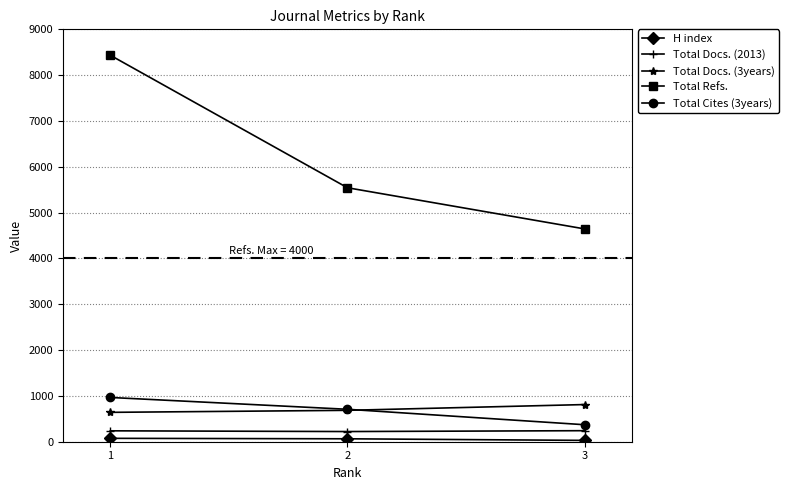

What is the maximum value shown in the chart?

8434